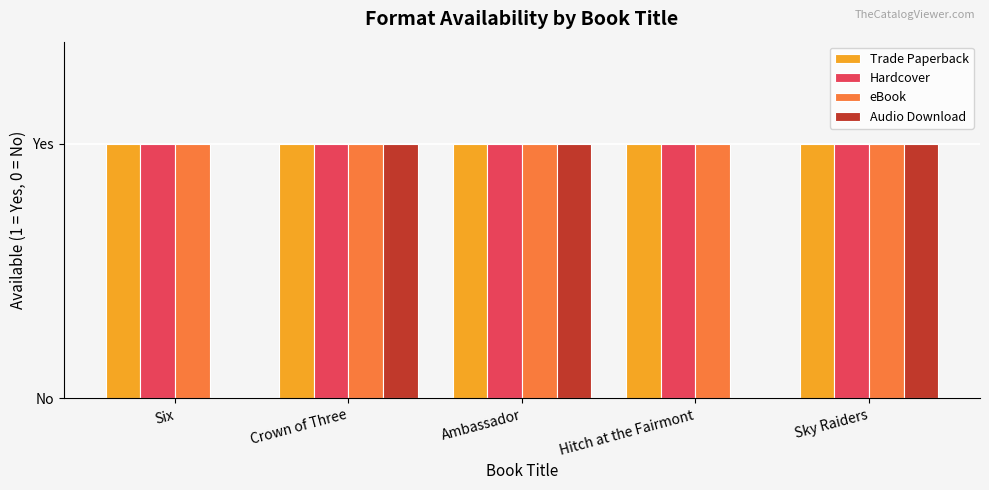

What is the lowest value of the Hardcover series?

1